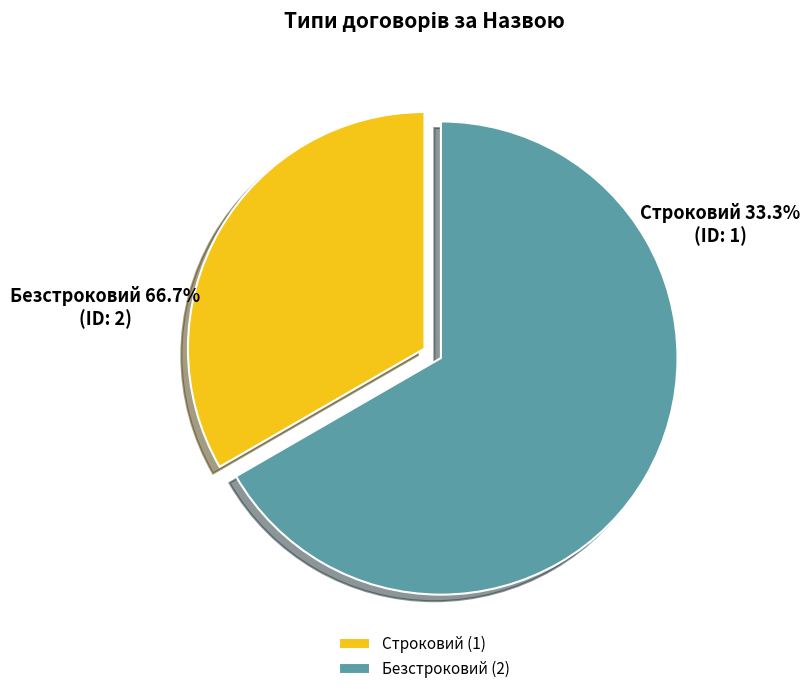

Count the number of slices in the pie.

2